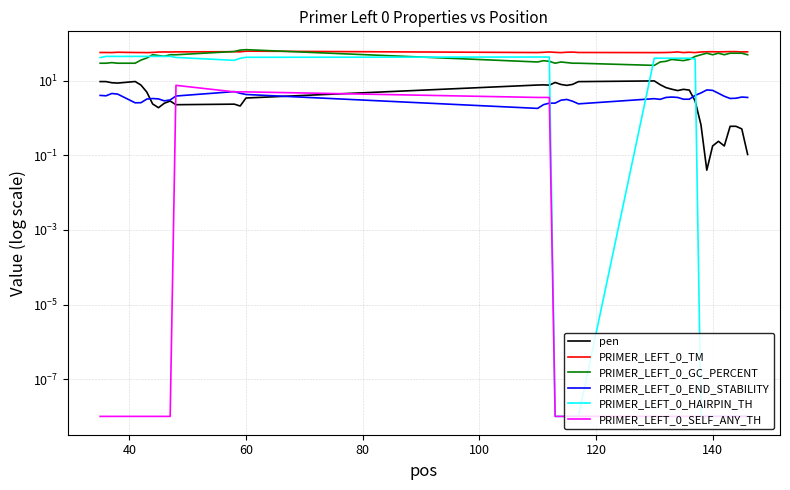

The PRIMER_LEFT_0_TM series shows 28.9 at 10. True or false?

False